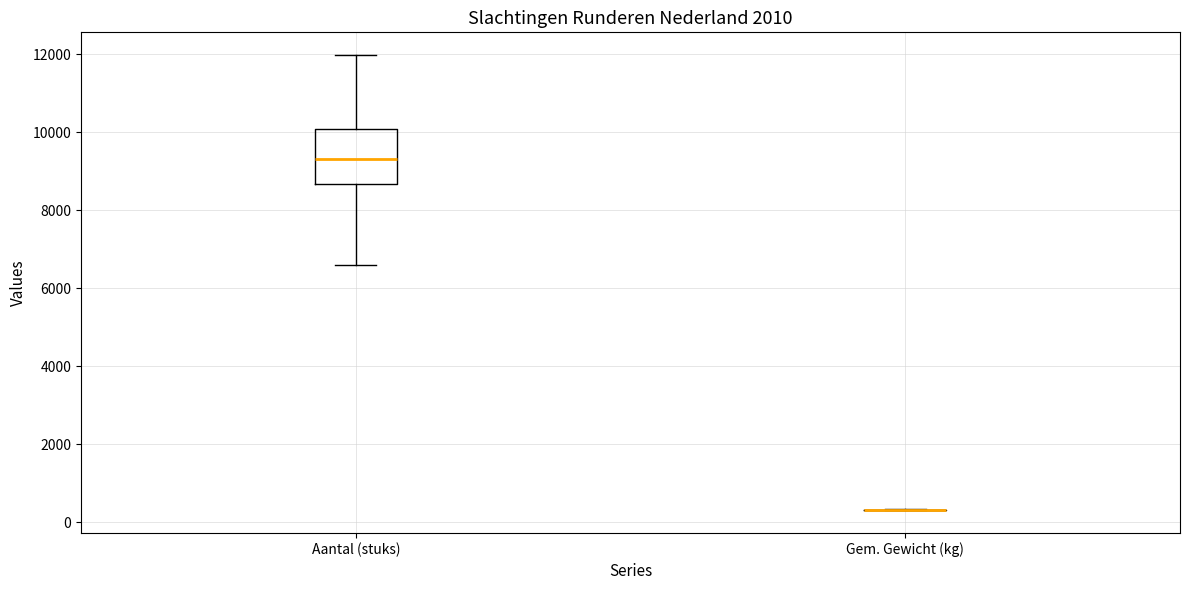

Reading left to right, transcribe this box plot: for each box, give where its median line is, the range the box spans, and where its two whiskers end, as read against the y-axis. The values are not printed on the chart, so give them approximately, as read against the axis.

Aantal (stuks): median 9400, box 8600 to 10000, whiskers 6600 to 12000
Gem. Gewicht (kg): box collapsed to a line at 400, whiskers 400 to 400